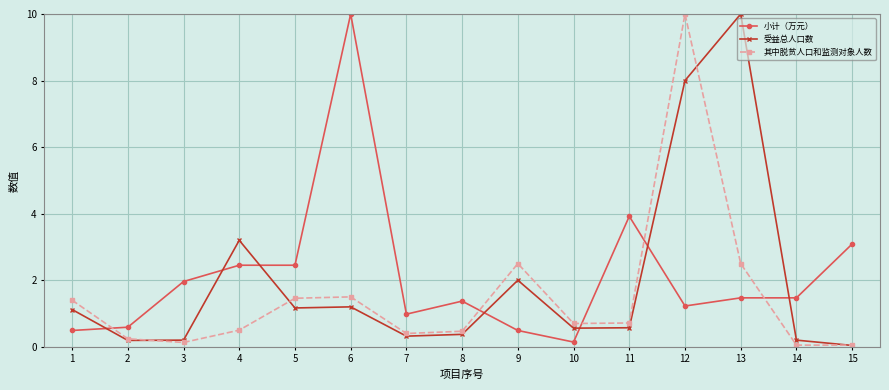

What is the maximum value for 其中脱贫人口和监测对象人数?

10.0